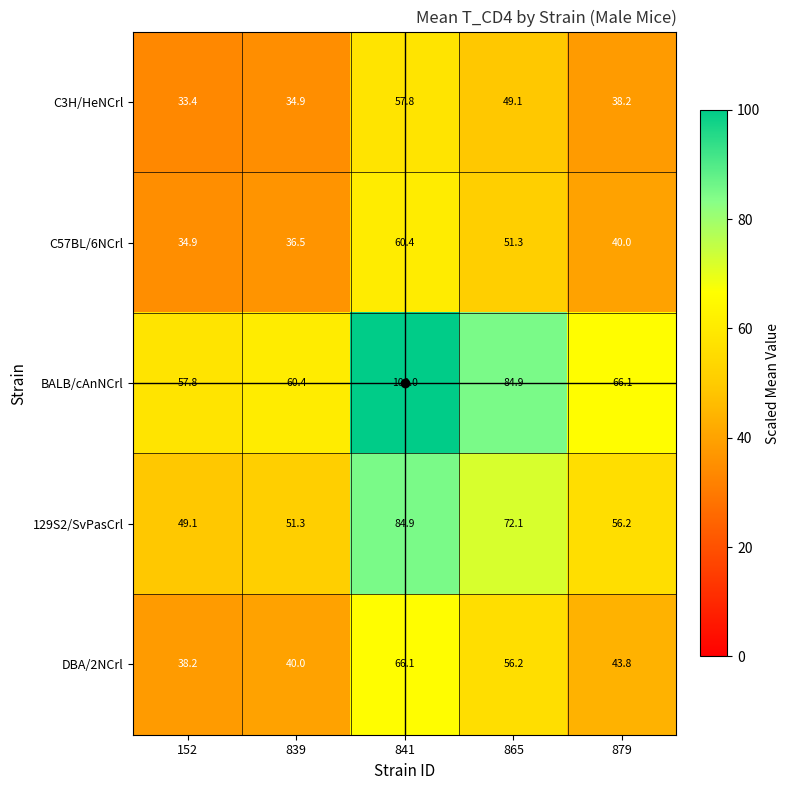

How many data points in 129S2/SvPasCrl are less than 56?

2